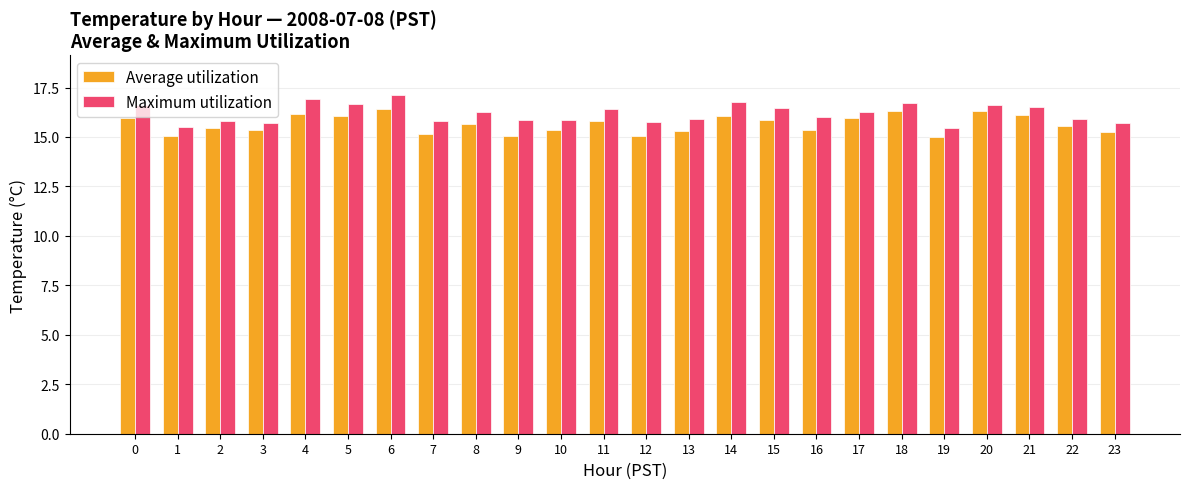

Is it true that Average utilization equals 23.8 at 10?

False